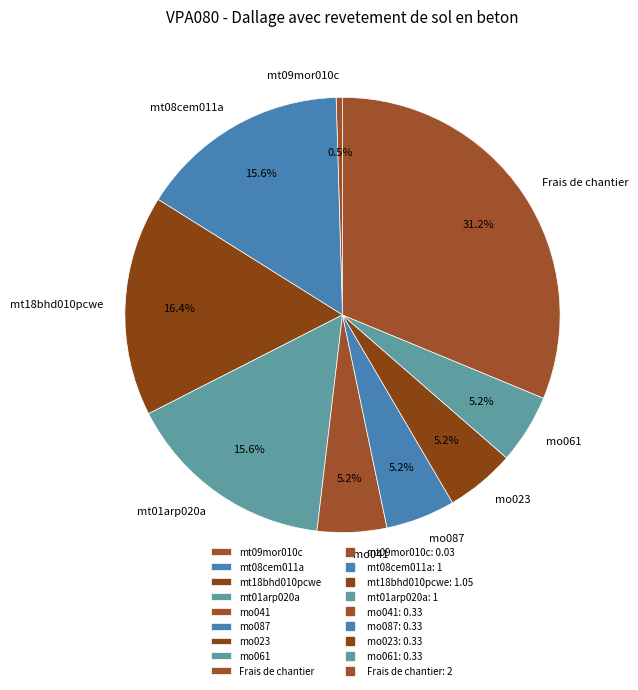

Count the number of slices in the pie.

9